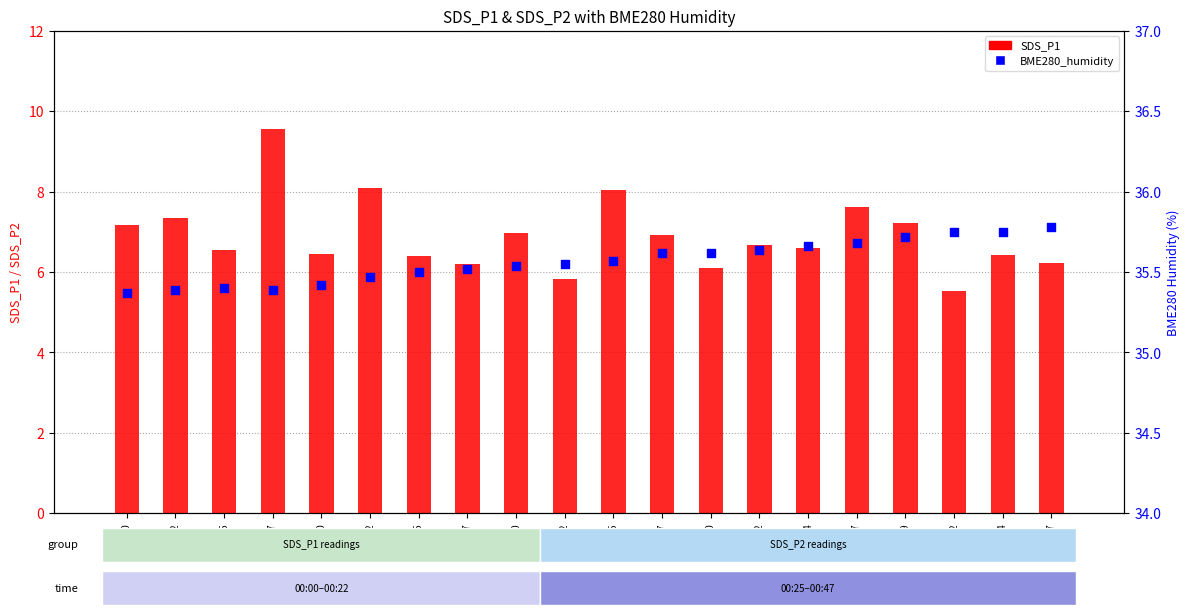

At which category is the sum across all series the highest?

00:07